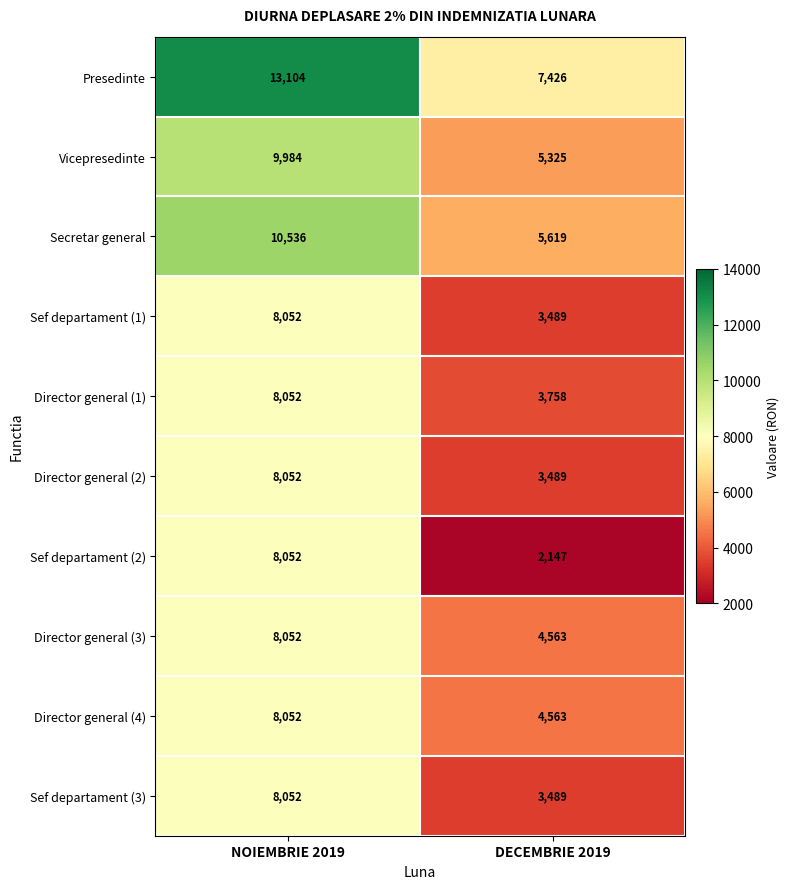

What is the lowest value of the Sef departament (3) series?

3489